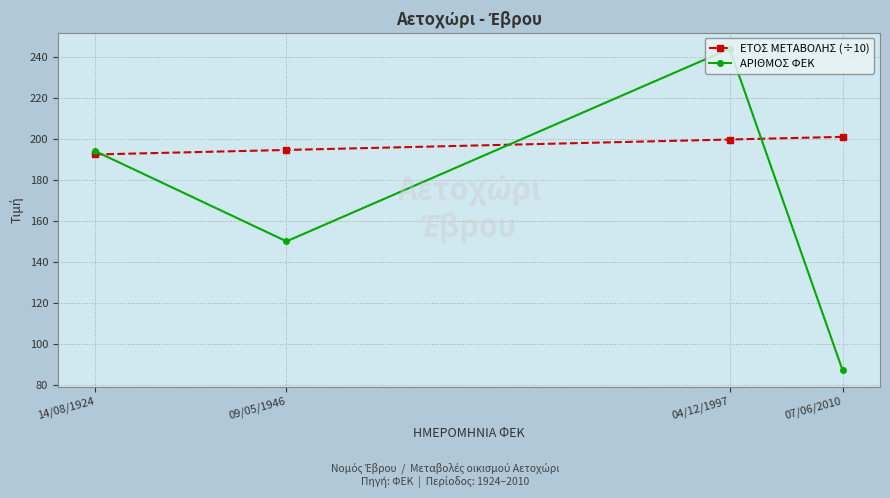

How many intersections are there between ΕΤΟΣ ΜΕΤΑΒΟΛΗΣ (÷10) and ΑΡΙΘΜΟΣ ΦΕΚ?

3